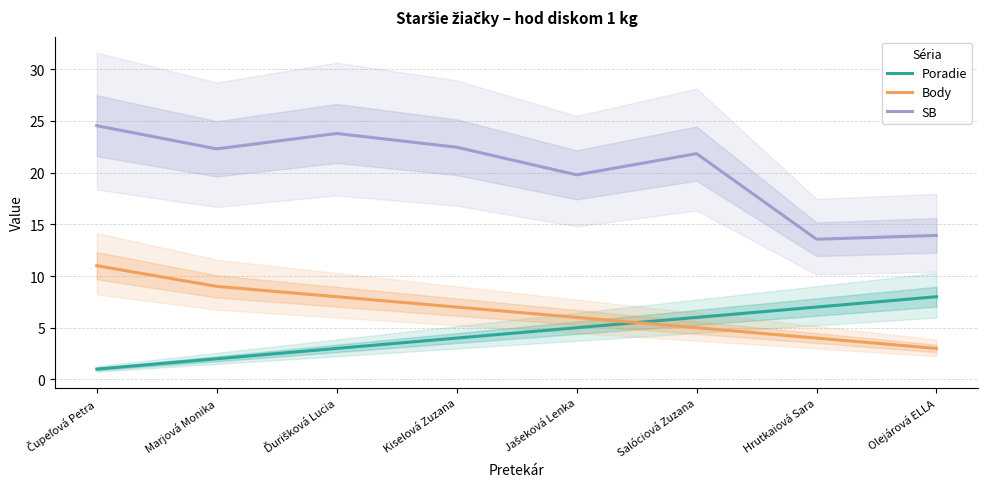

The value of Poradie at Hrutkaiová Sara is 10.1. True or false?

False